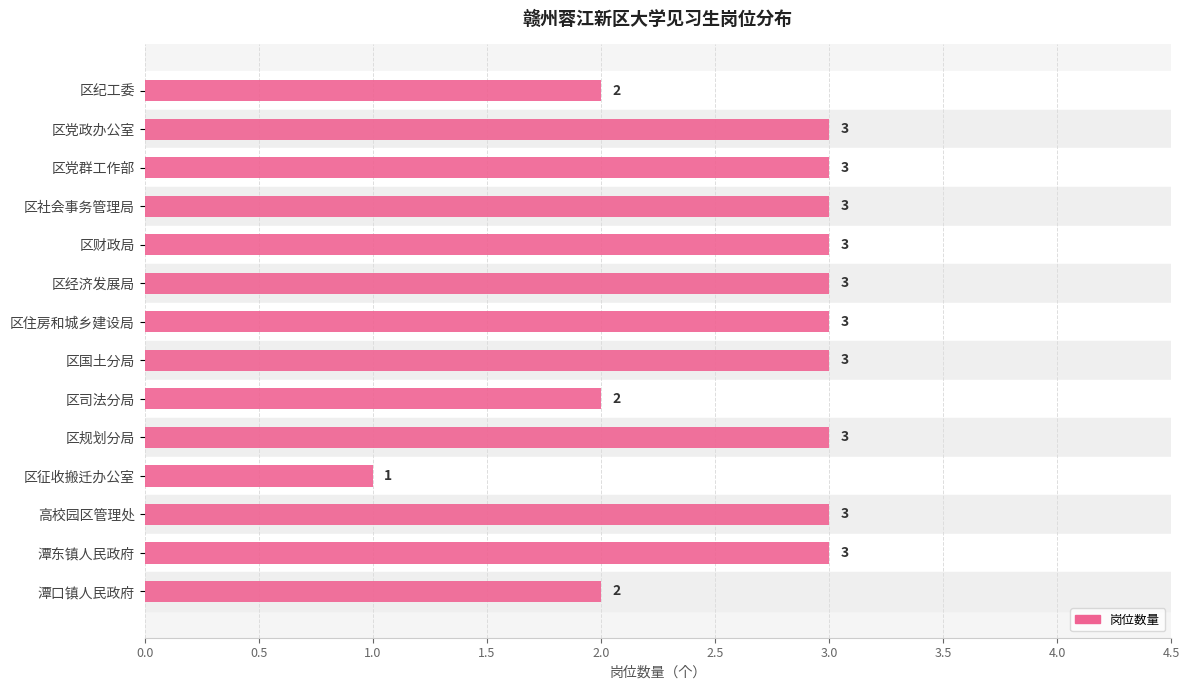

What is the approximate value at 区经济发展局?

3